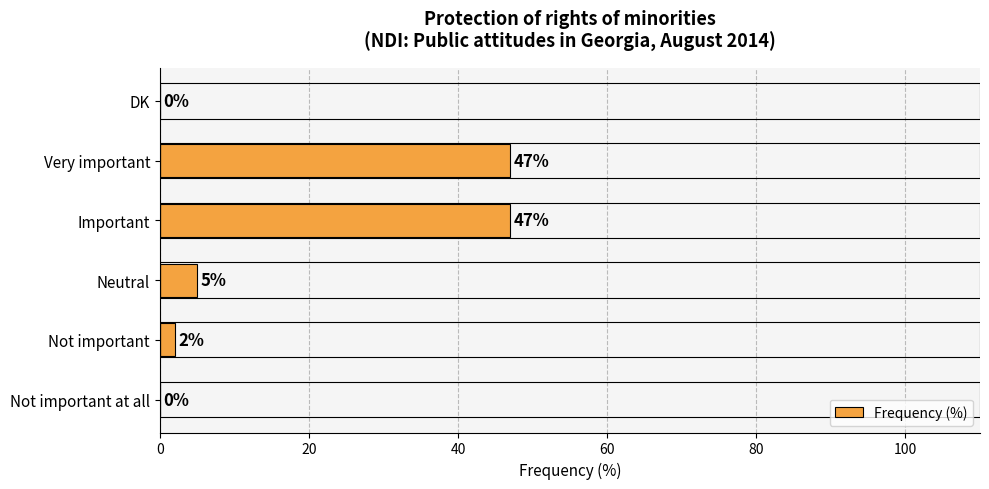

How many series are shown in this chart?

1